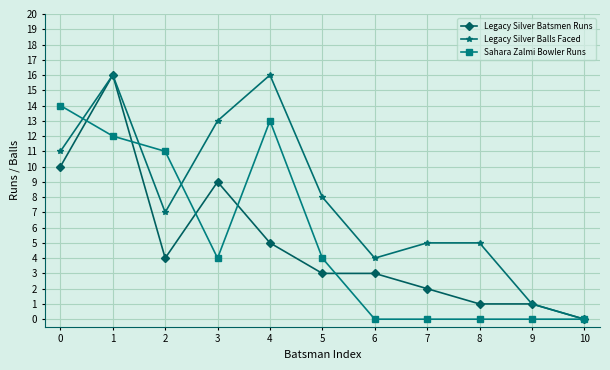

At how many categories does at least one series exceed 10?

5